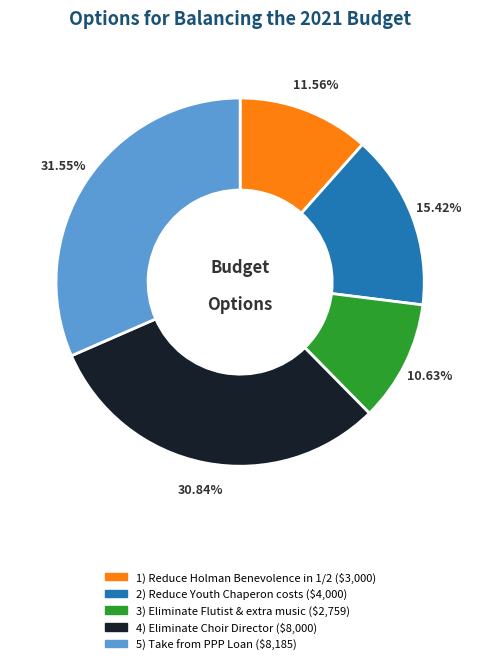

Which slice is the smallest?

3) Eliminate Flutist & extra music